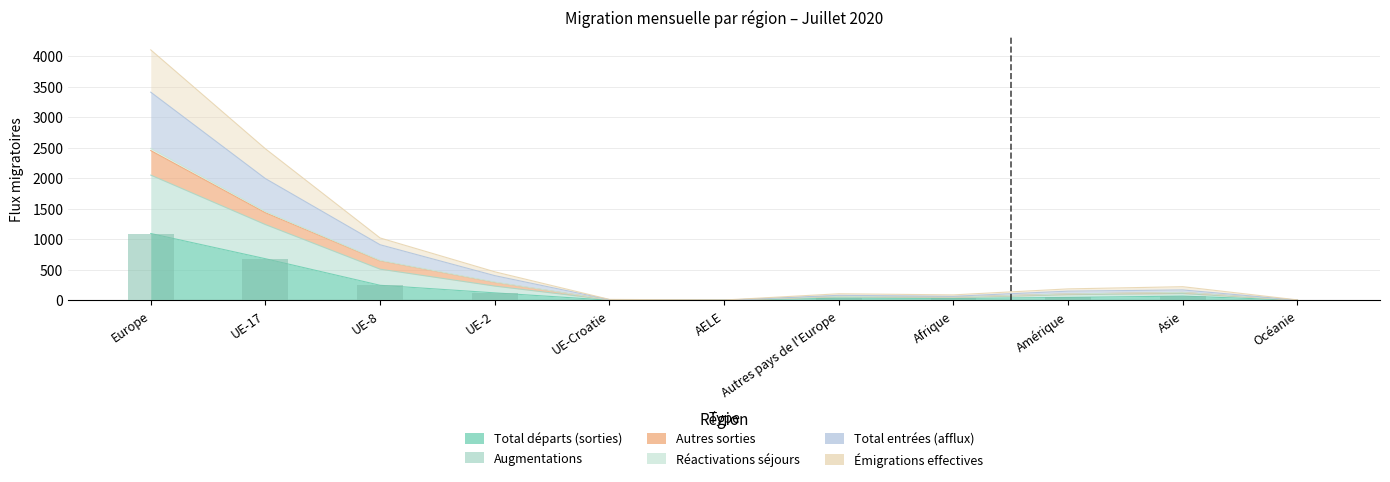

Count the number of data series in this chart.

6